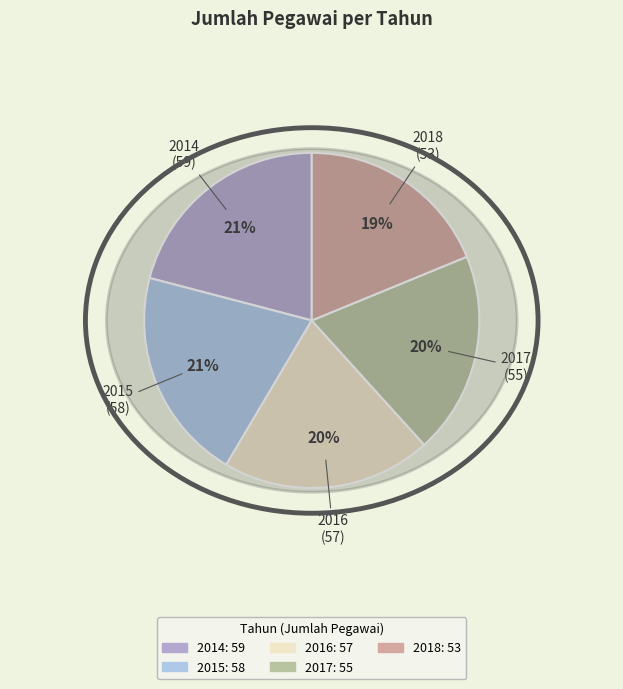

Which slice is the smallest?

2018